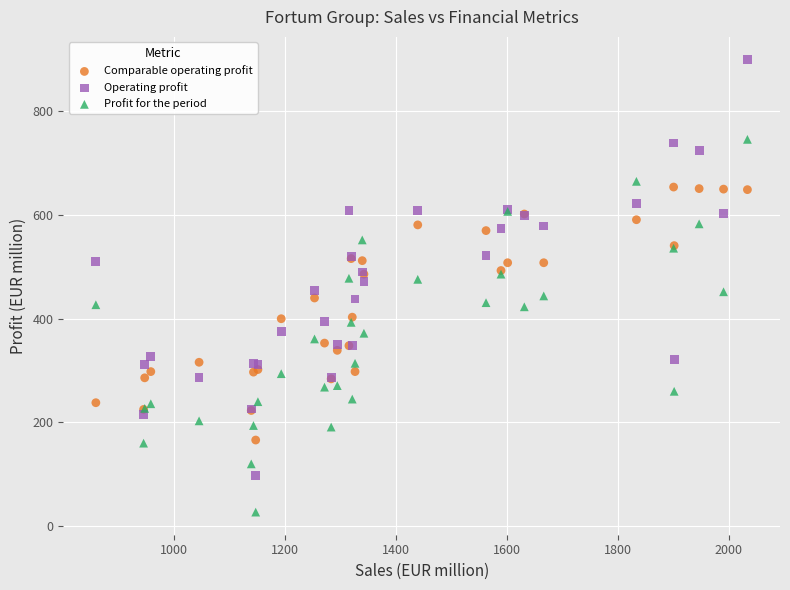

What are all the series names shown in the legend?

Comparable operating profit, Operating profit, Profit for the period